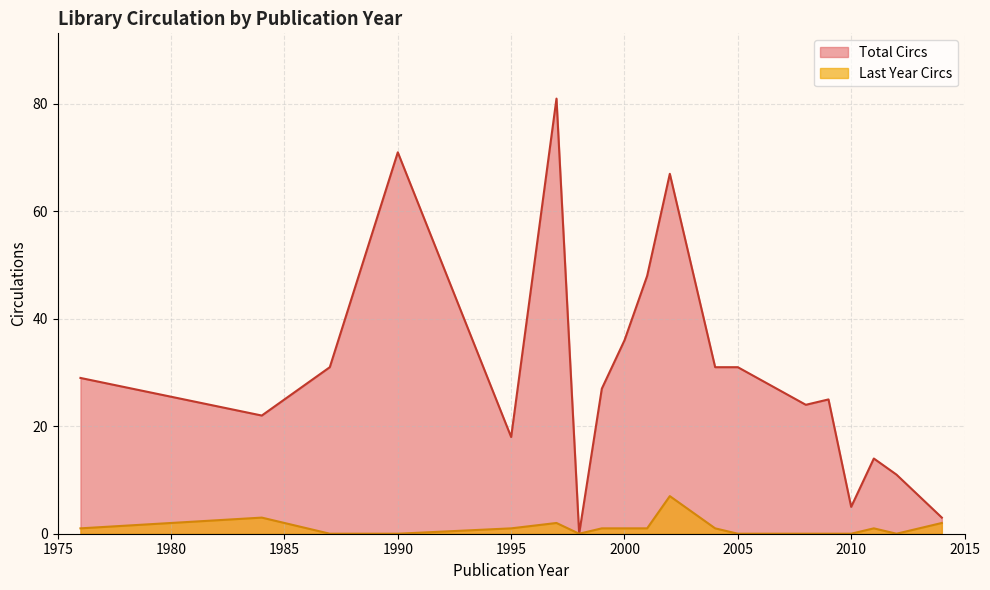

Which series has the largest total across all categories?

Total Circs